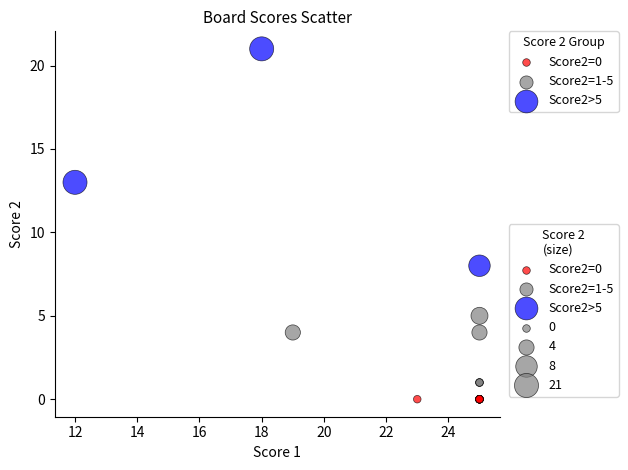

Which series contains the lowest Y value?

Score2=0